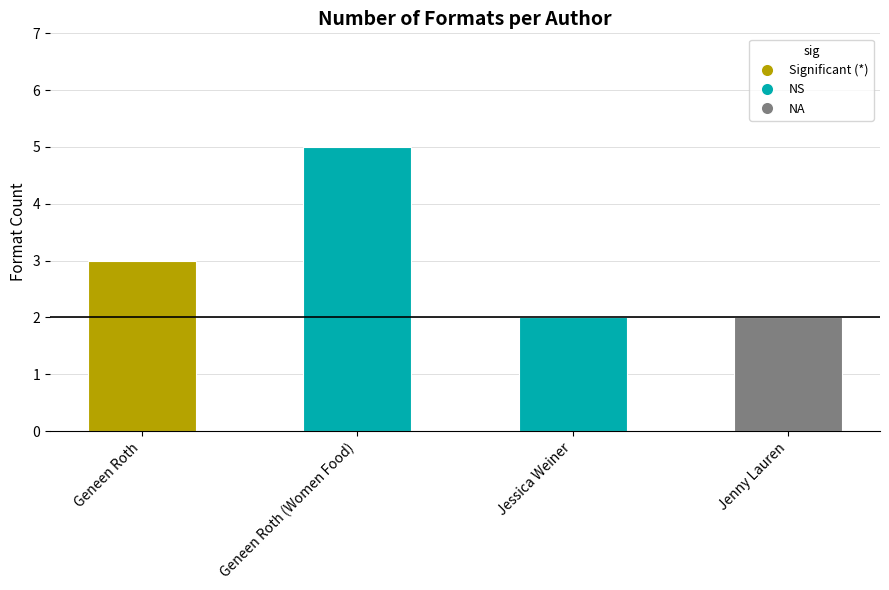

What is the smallest value displayed?

2